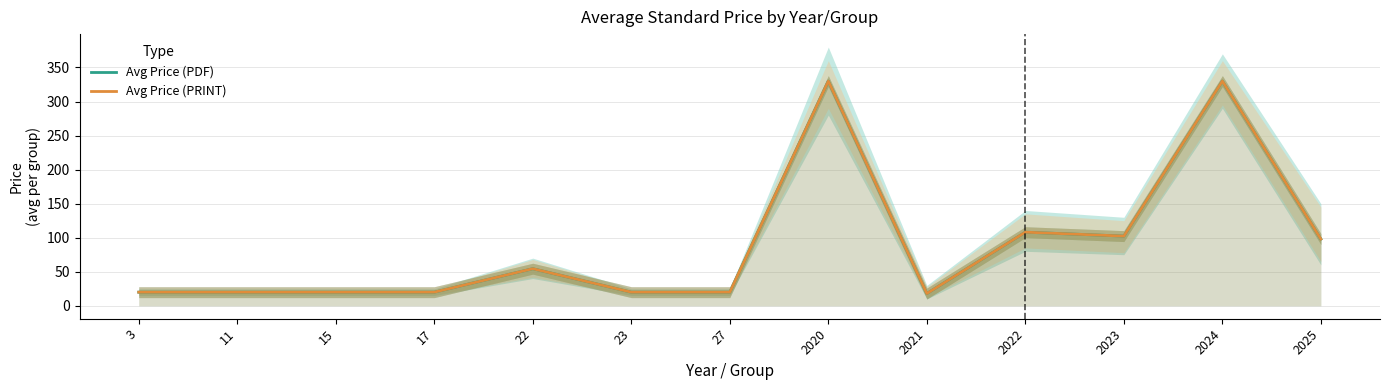

True or false: Avg Price (PDF) and Avg Price (PRINT) intersect in this chart.

False